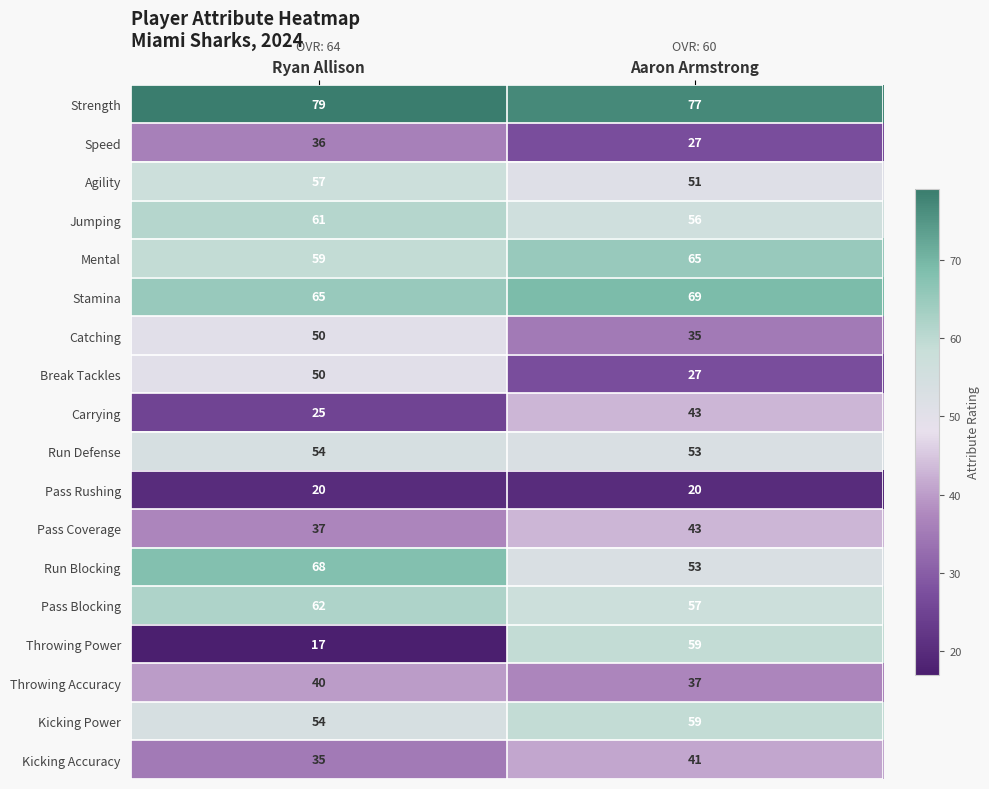

What is the minimum value shown in the chart?

17